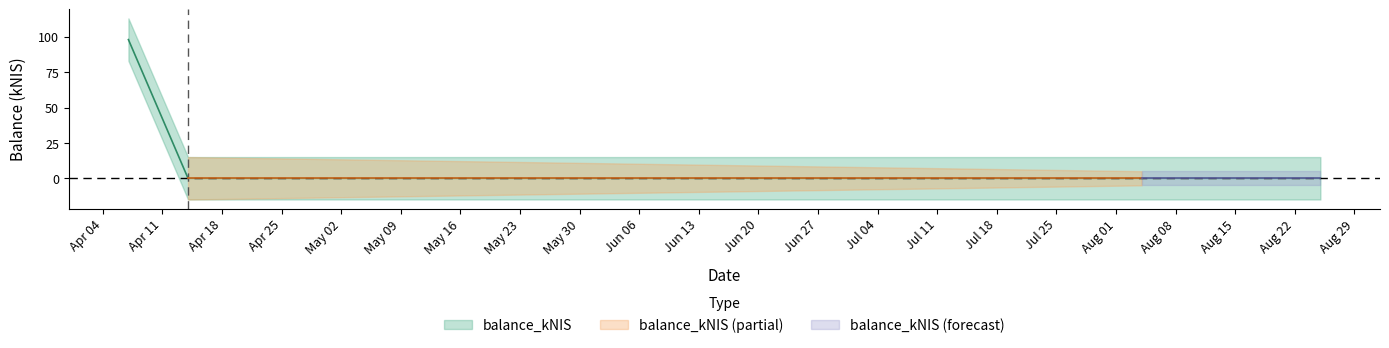

Between 2022-08-04 and 2022-08-25, which is larger?

2022-08-04